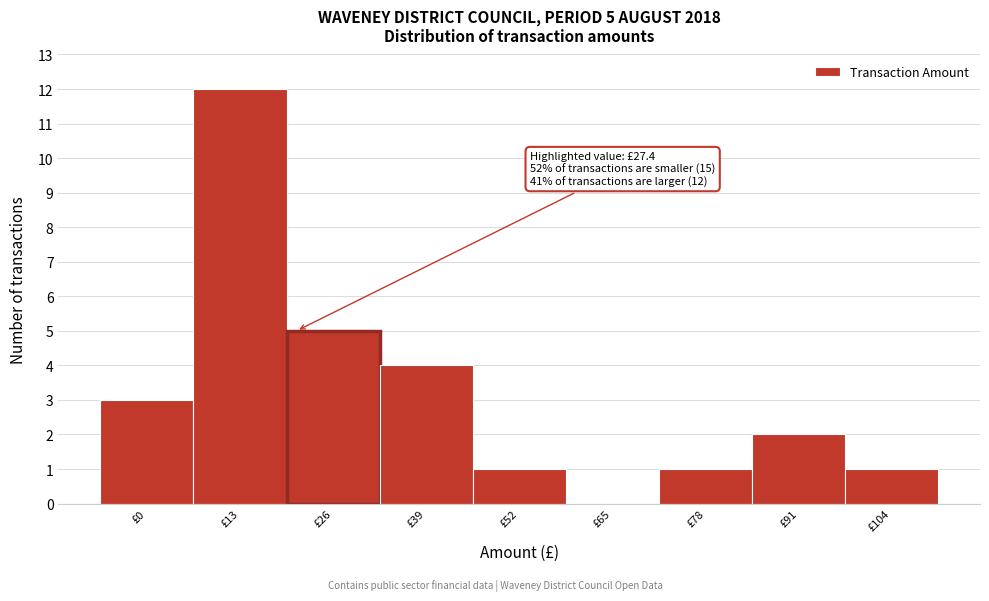

Reading right to left, list all the values displayed in this chart.

£104=1	£91=2	£78=1	£65=0	£52=1	£39=4	£26=5	£13=12	£0=3